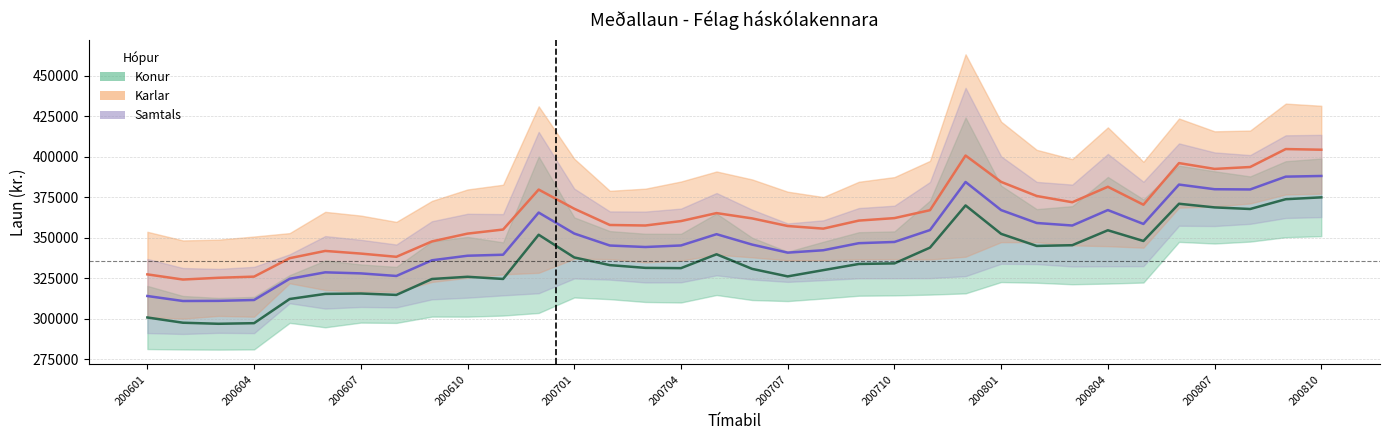

List the series in order of their peak value, lowest first.

Konur (miðgildi), Samtals (miðgildi), Karlar (miðgildi)